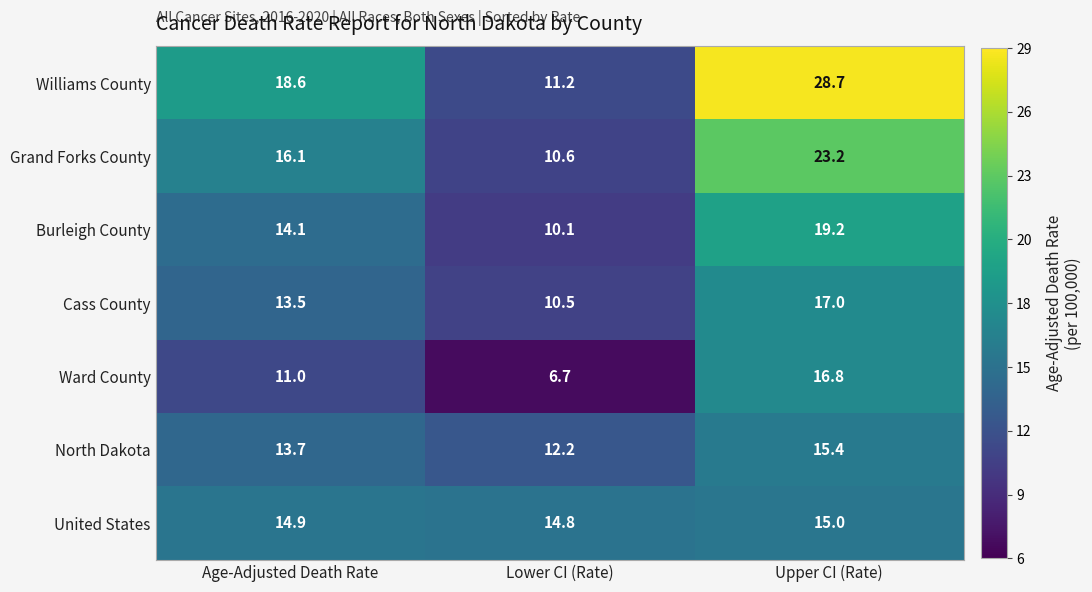

Which series has the largest range (max minus min)?

Williams County